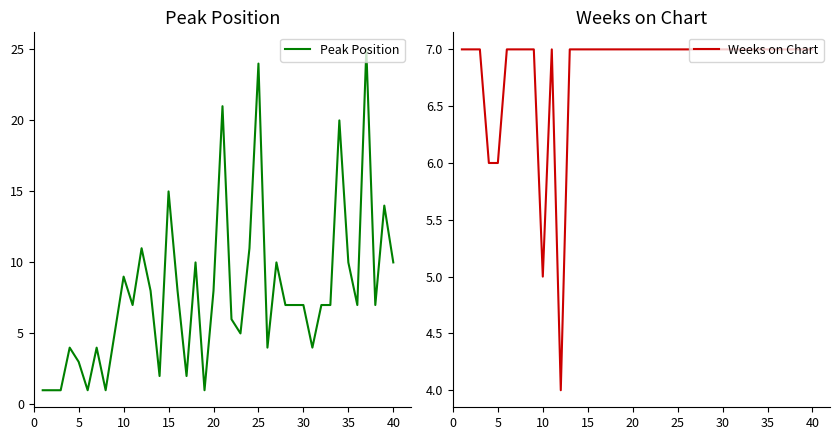

List the series in order of their peak value, lowest first.

Weeks on Chart, Peak Position